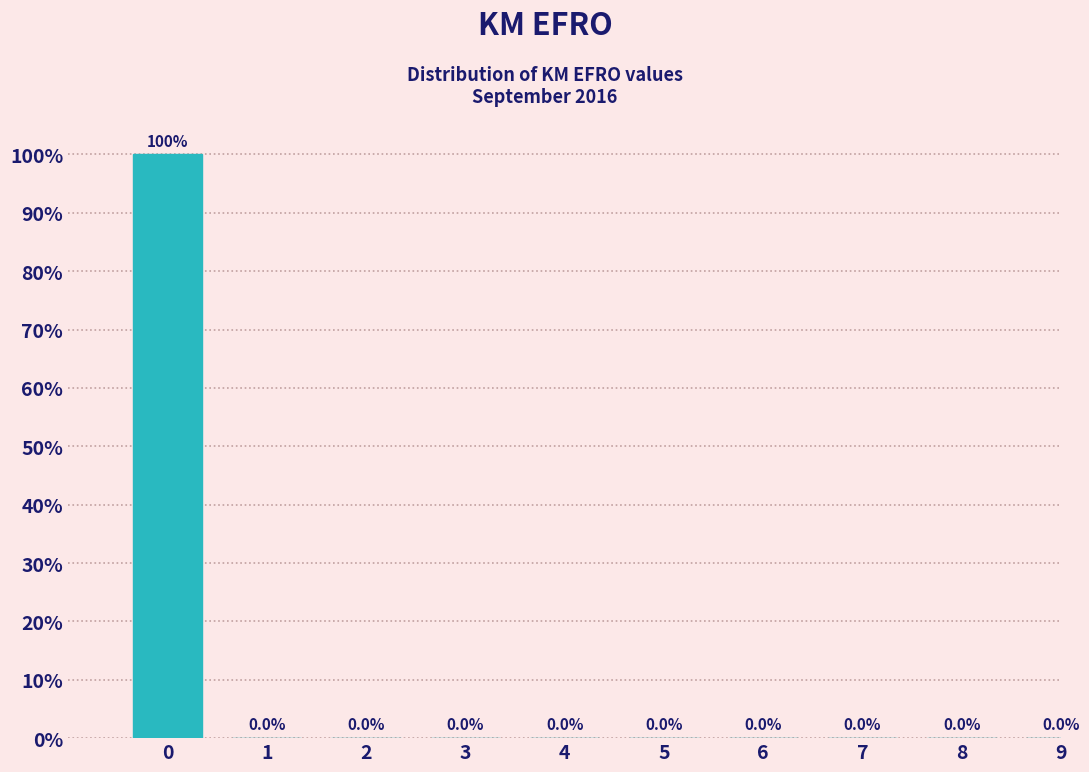

Reading left to right, what are all the values shown in this chart?

0=100	1=0	2=0	3=0	4=0	5=0	6=0	7=0	8=0	9=0